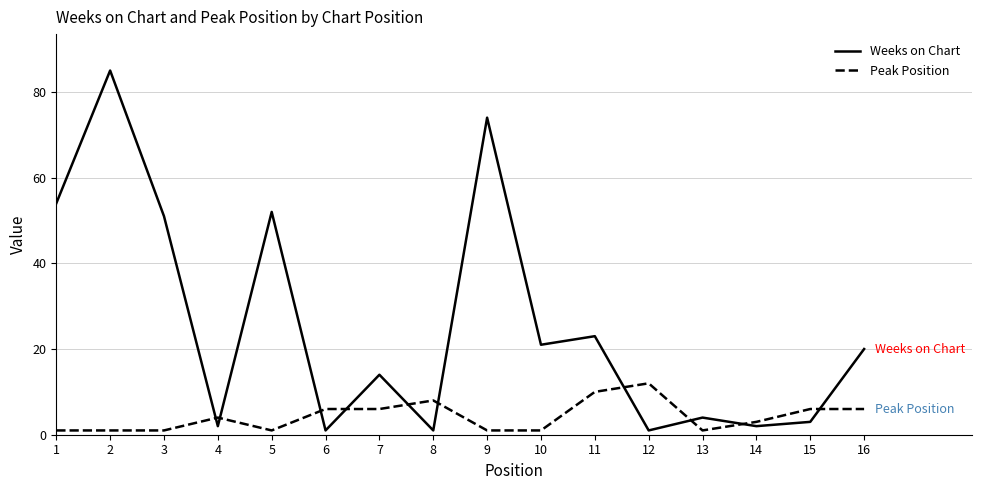

Count the number of data series in this chart.

2